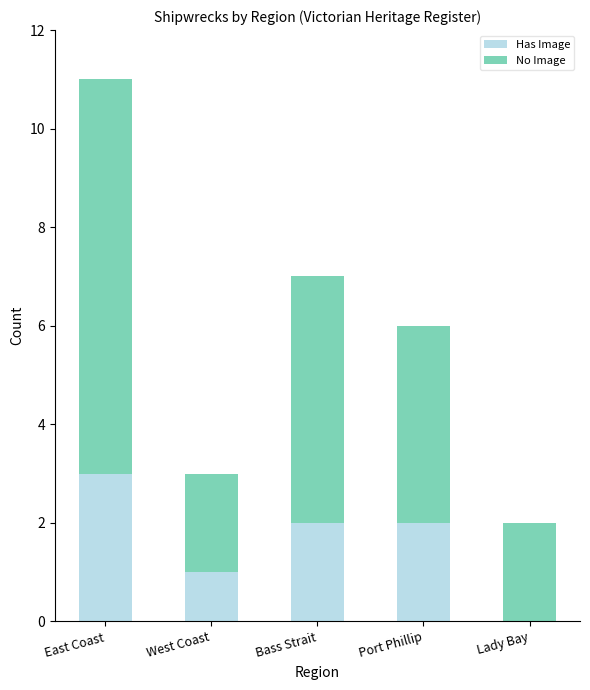

The value of Has Image at Lady Bay is -2. True or false?

False